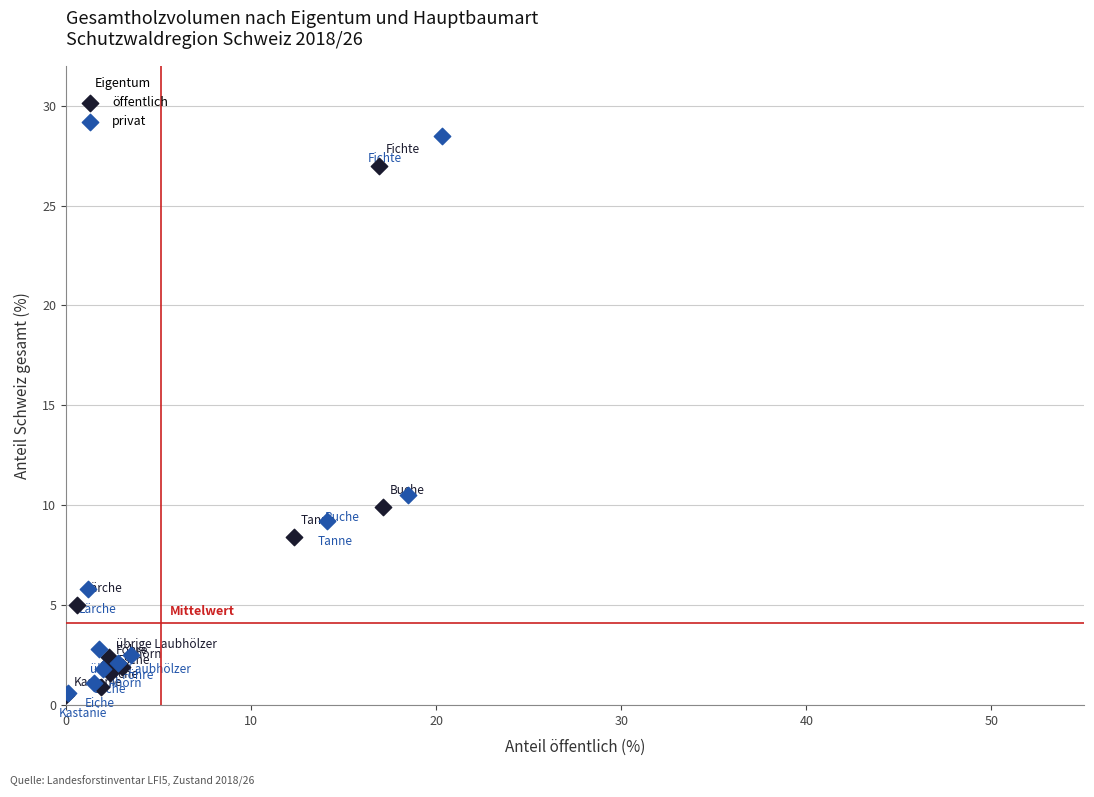

Which series reaches the maximum Y coordinate?

privat